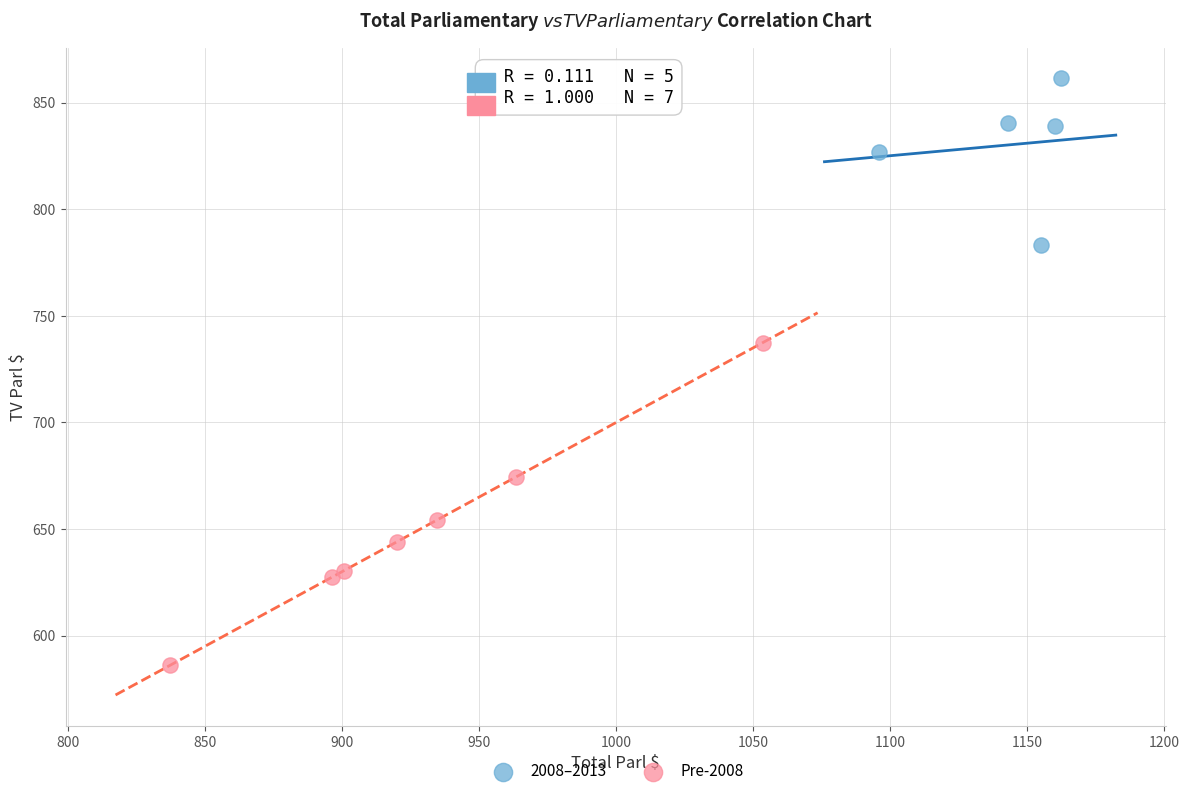

Which series contains the highest Y value?

2008–2013